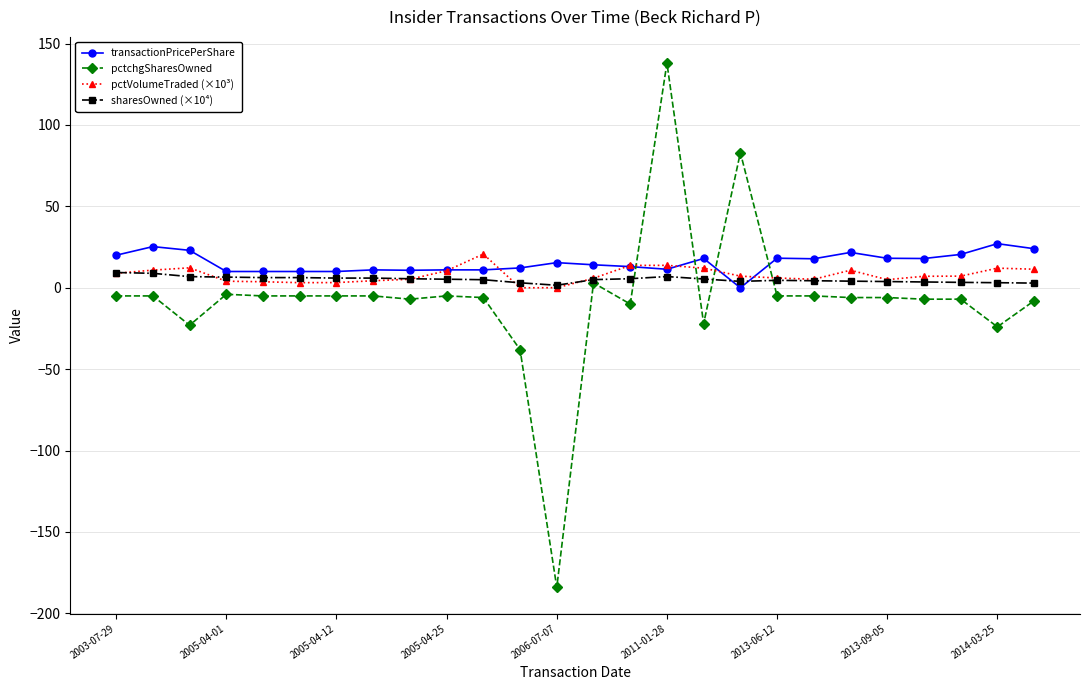

What is the difference between the maximum and second lowest values in the transactionPricePerShare series?

17.1